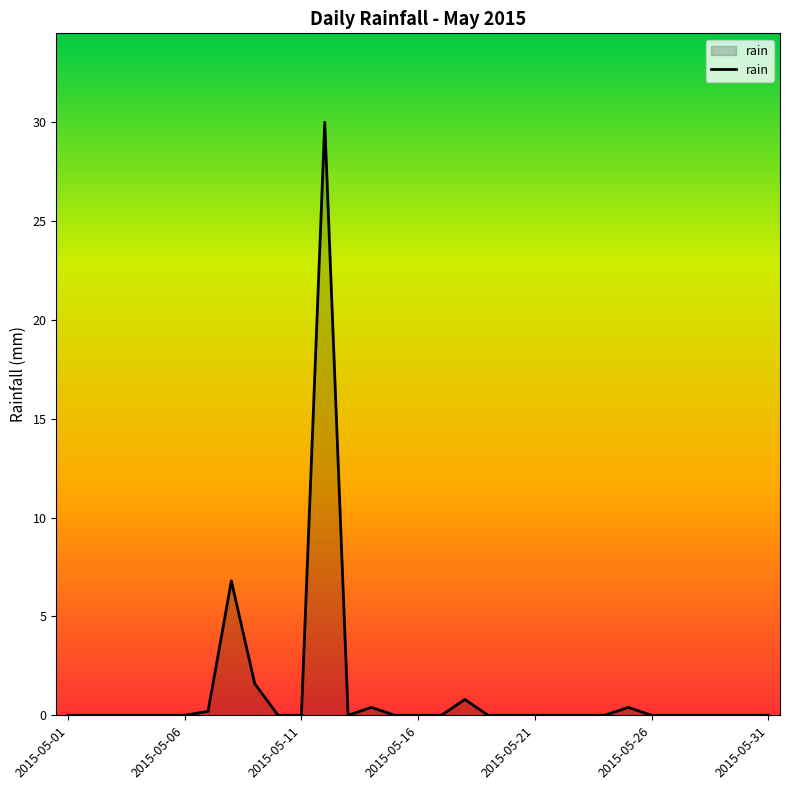

What is the maximum value shown in the chart?

30.0